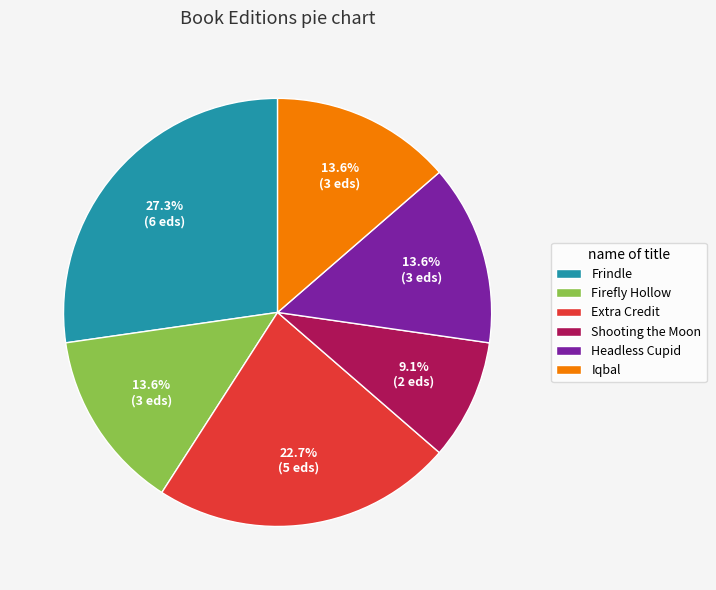

Is Shooting the Moon the majority of the pie?

No